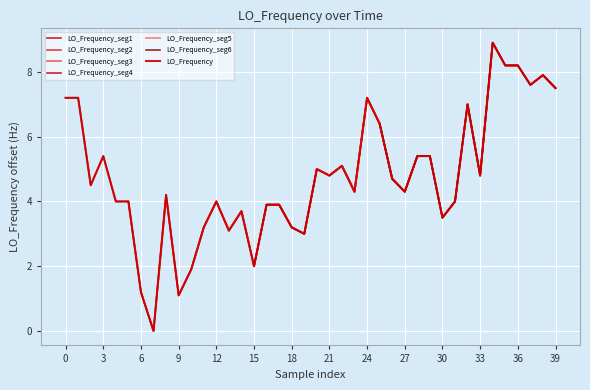

Reading right to left, list all the values displayed in this chart.

7.5	7.9	7.6	8.2	8.2	8.9	4.8	7.0	4.0	3.5	5.4	5.4	4.3	4.7	6.4	7.2	4.3	5.1	4.8	5.0	3.0	3.2	3.9	3.9	2.0	3.7	3.1	4.0	3.2	1.9	1.1	4.2	0.0	1.2	4.0	4.0	5.4	4.5	7.2	7.2